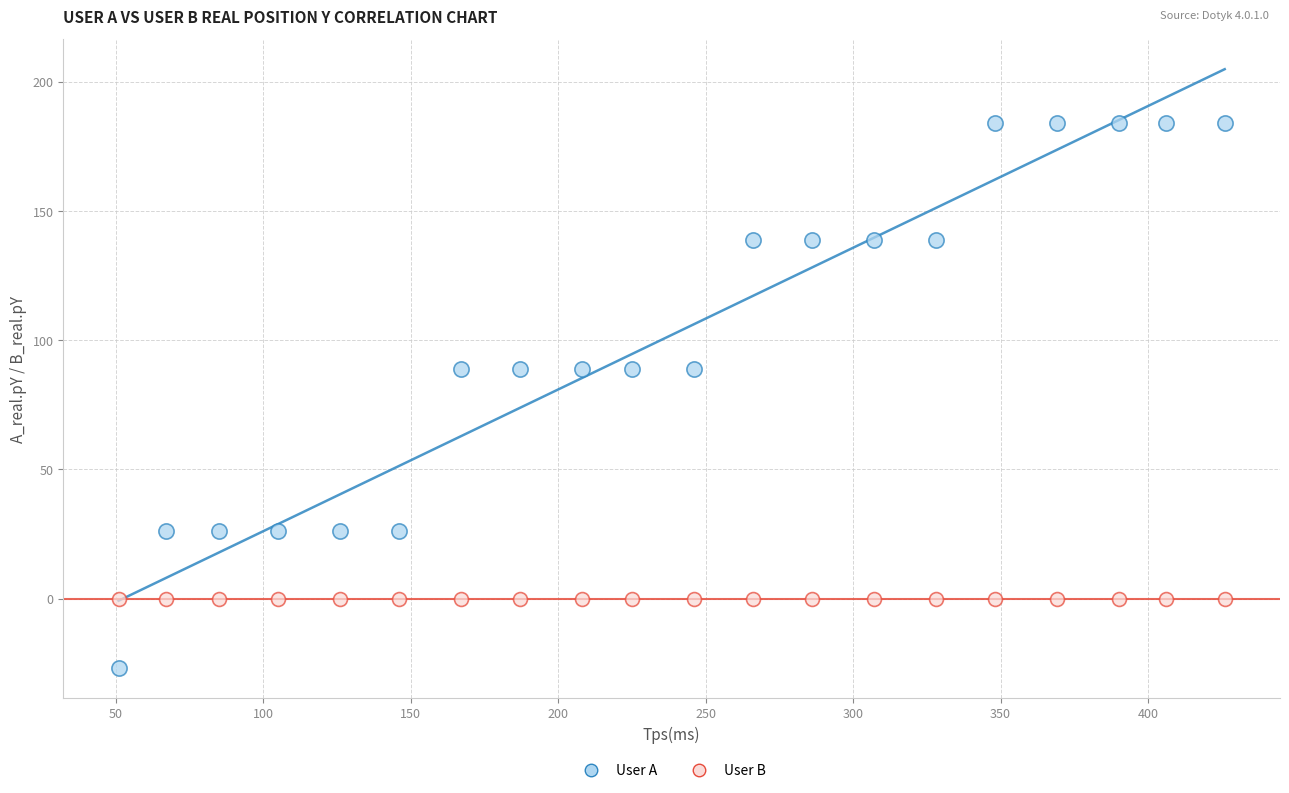

Which series reaches the minimum Y coordinate?

User A